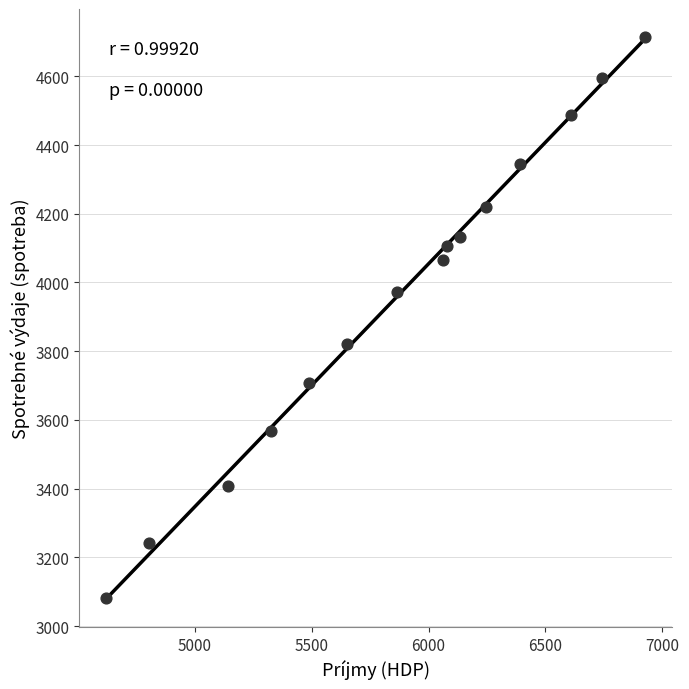

What is the range of Y values (max minus min)?

1632.6